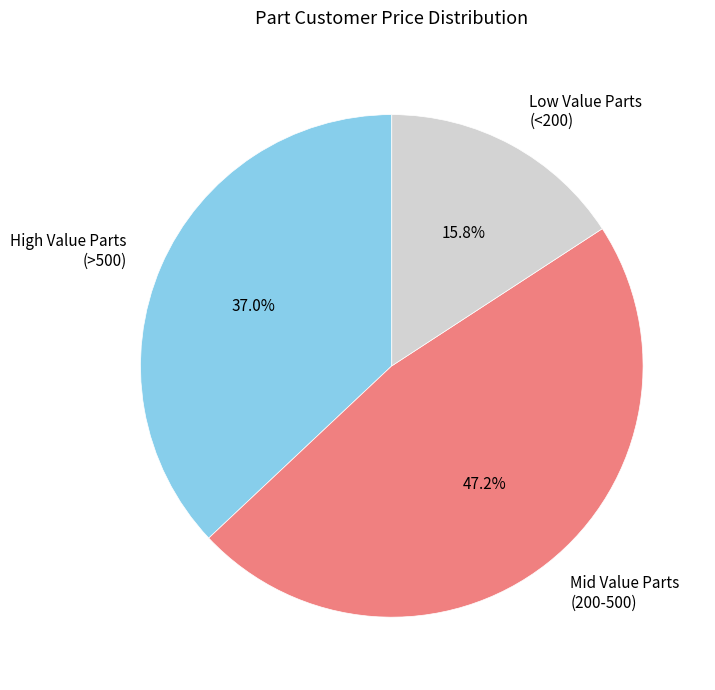

To the nearest percent, what is the difference between the largest and smallest slice percentages?

31%